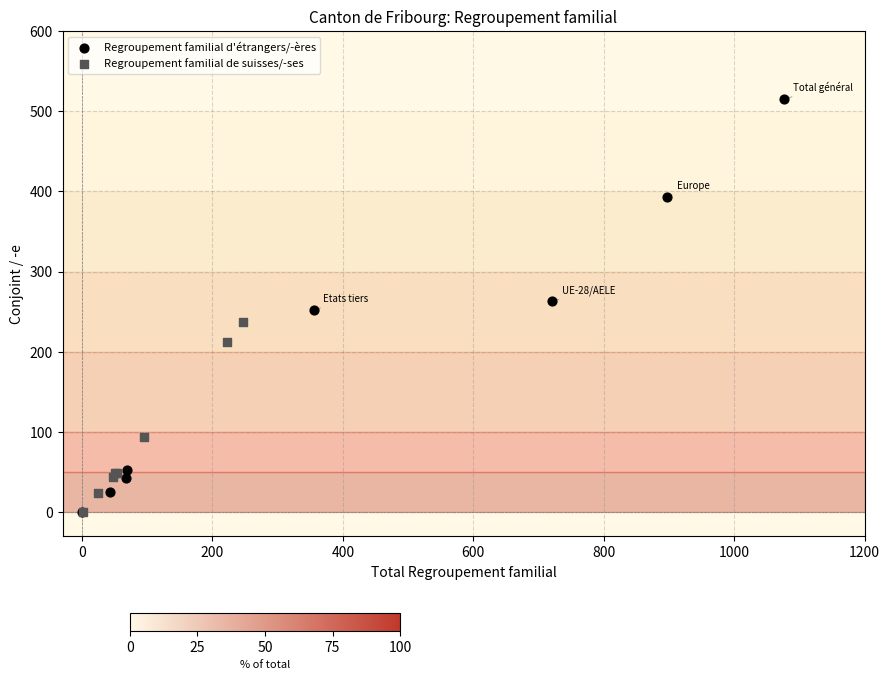

What are all the series names shown in the legend?

Regroupement familial d'étrangers/-ères, Regroupement familial de suisses/-ses